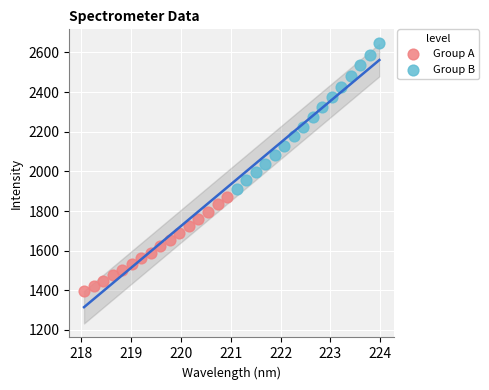

Which series contains the lowest Y value?

Group A